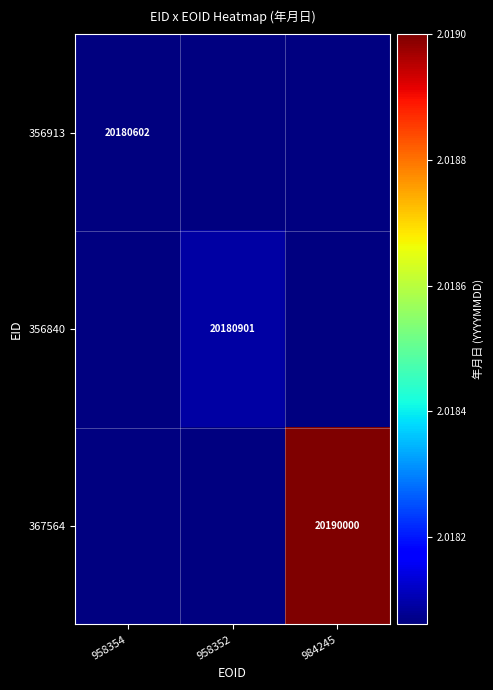

The value of 356913 at 958354 is 20180602. True or false?

True